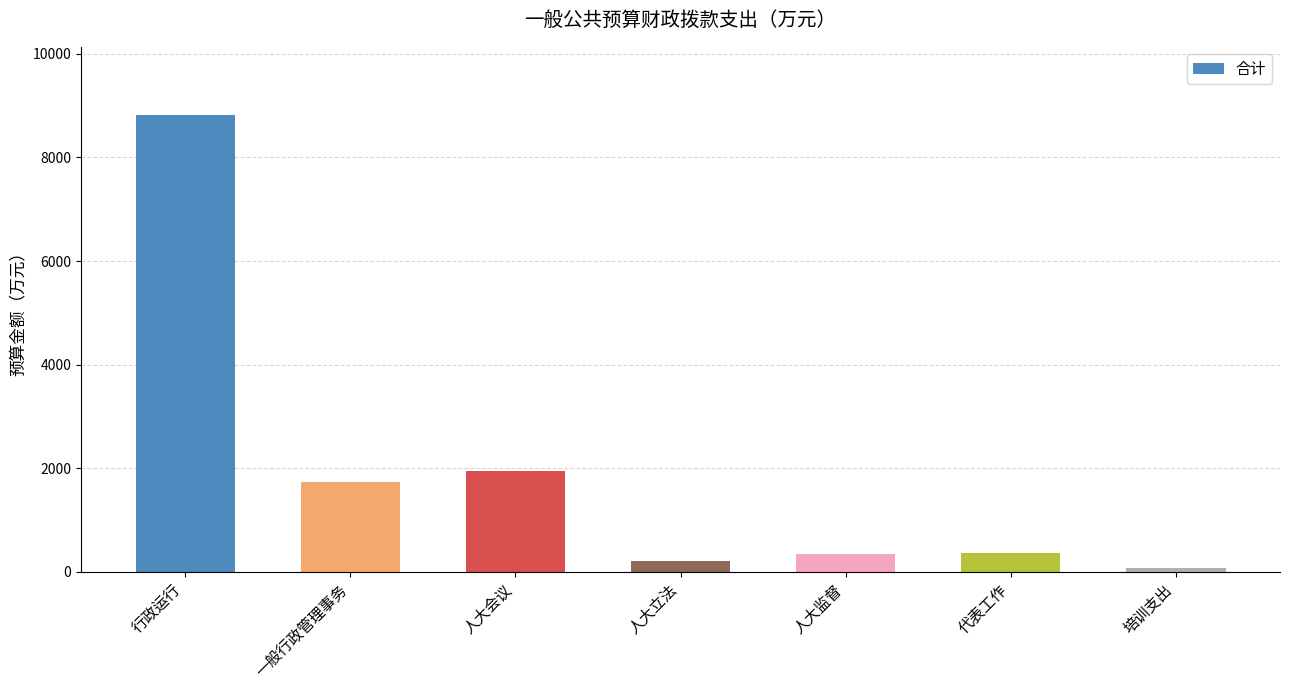

Where is the data nearest to the value 4445?

人大会议